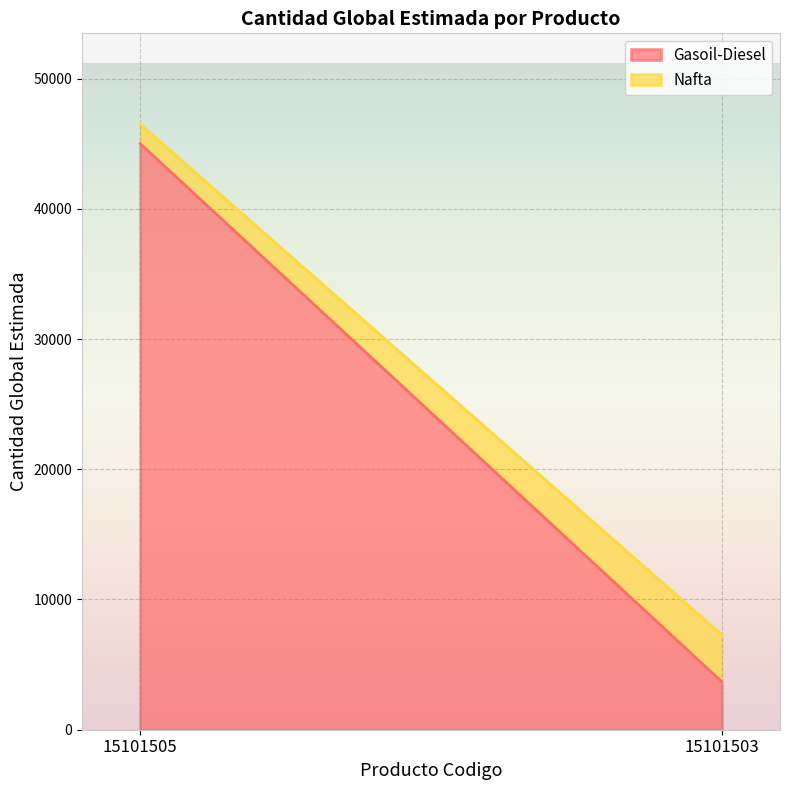

Reading right to left, transcribe all the data shown in this chart.

Gasoil-Diesel: 15101503=3675	15101505=45000
Nafta: 15101503=3600	15101505=1500